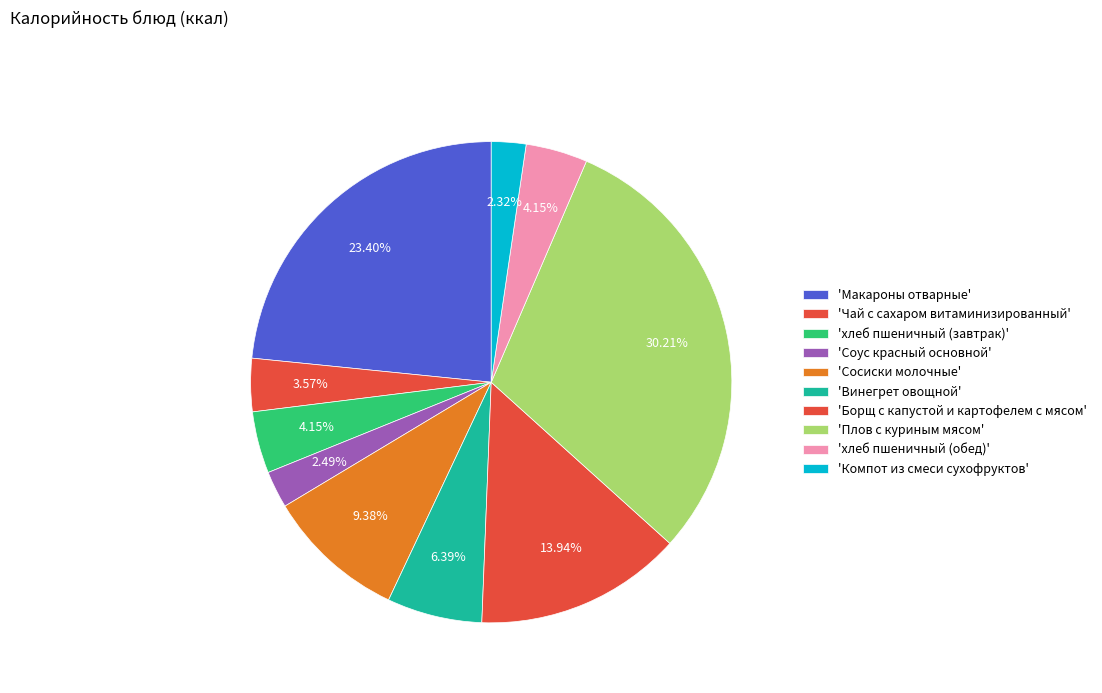

Count the number of slices in the pie.

10